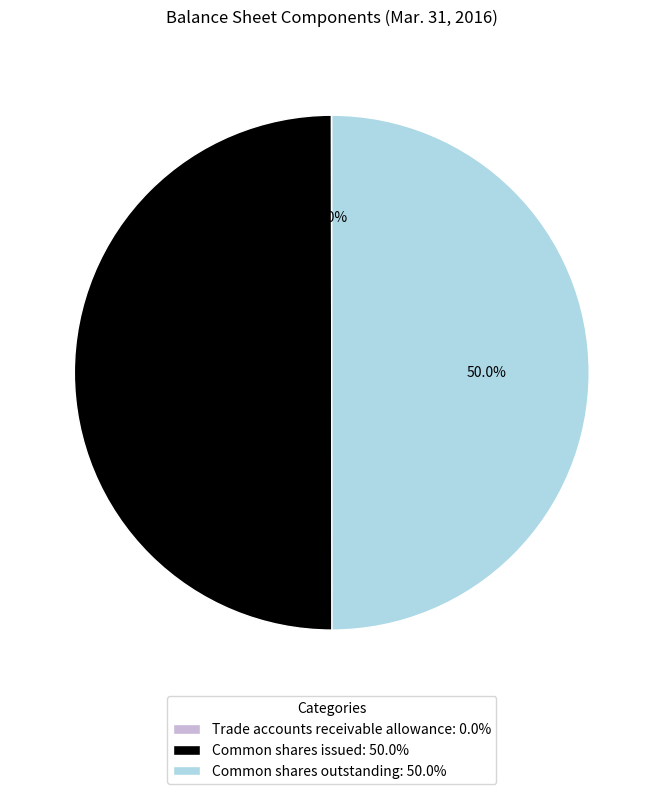

What is the ratio of the value at Common shares issued: 50.0% to the value at Common shares outstanding: 50.0%?

1.0